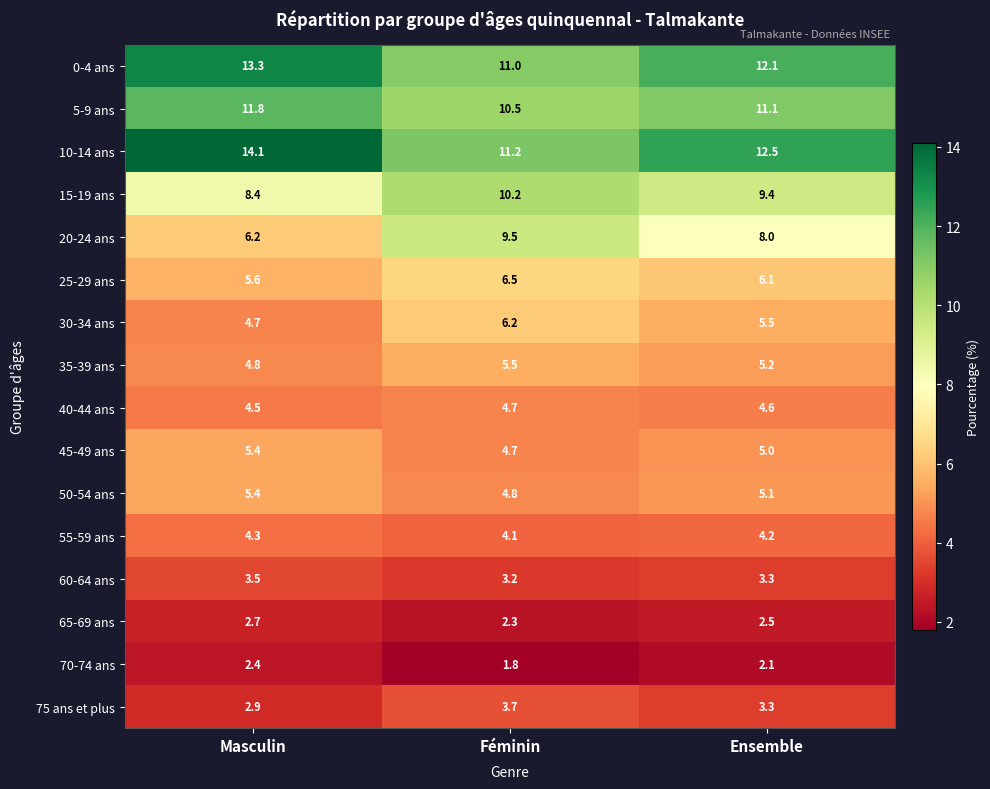

At which label does 55-59 ans reach its peak?

Masculin